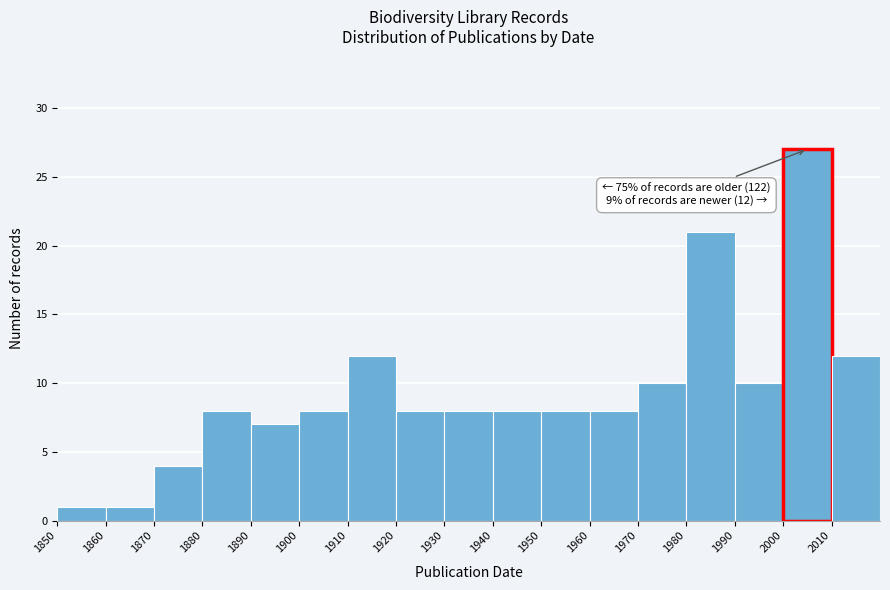

Over which range of the x-axis is the bar tallest?

2000 to 2010